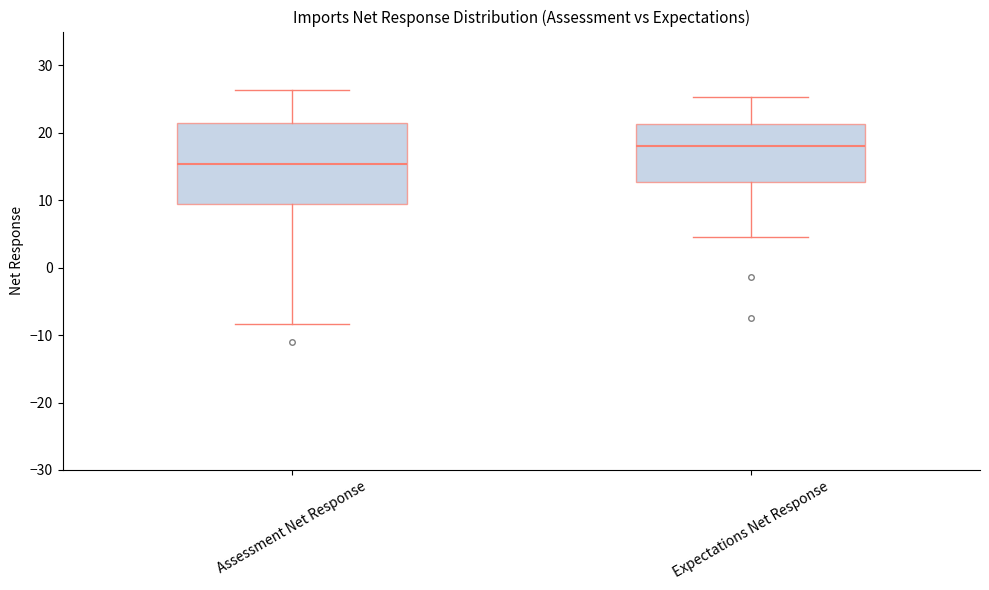

Which box has the highest median line?

Expectations Net Response